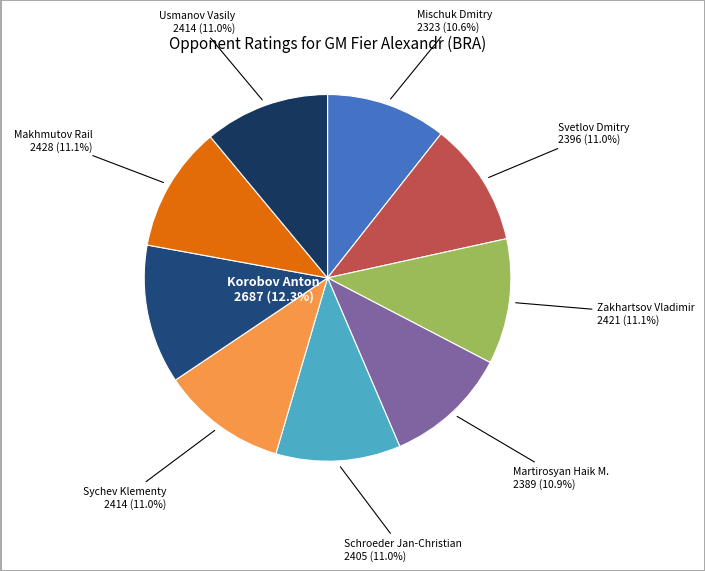

Count the number of slices in the pie.

9